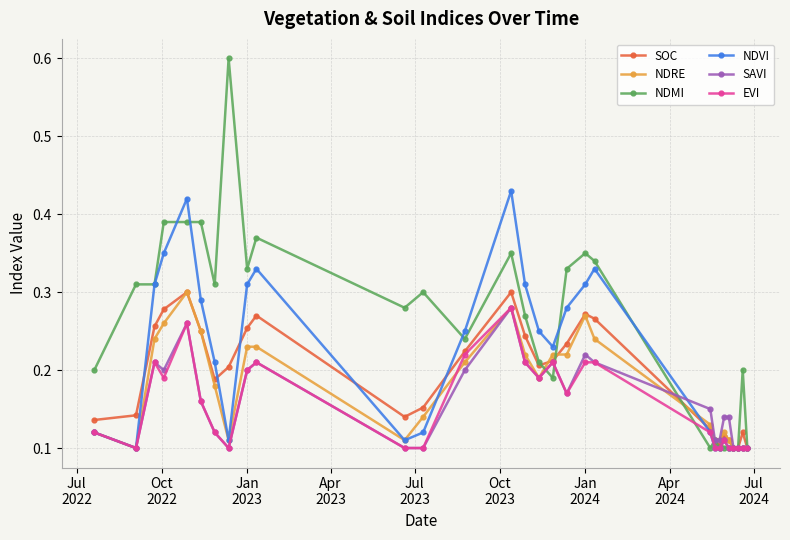

How many lines are shown in the chart?

6